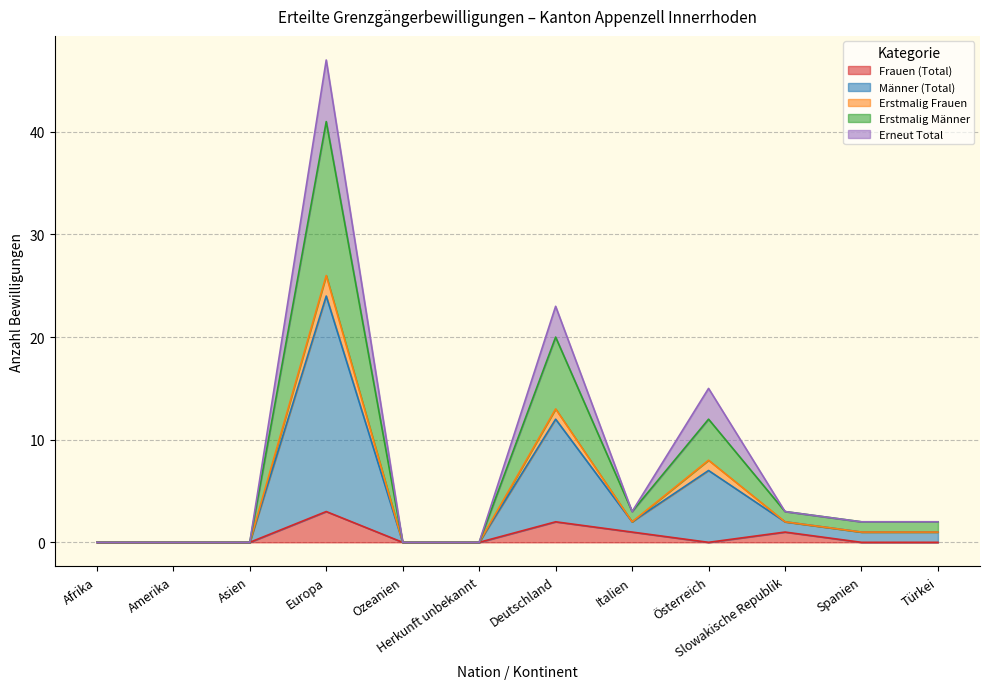

What are all the series names shown in the legend?

Frauen (Total), Männer (Total), Erstmalig Frauen, Erstmalig Männer, Erneut Total